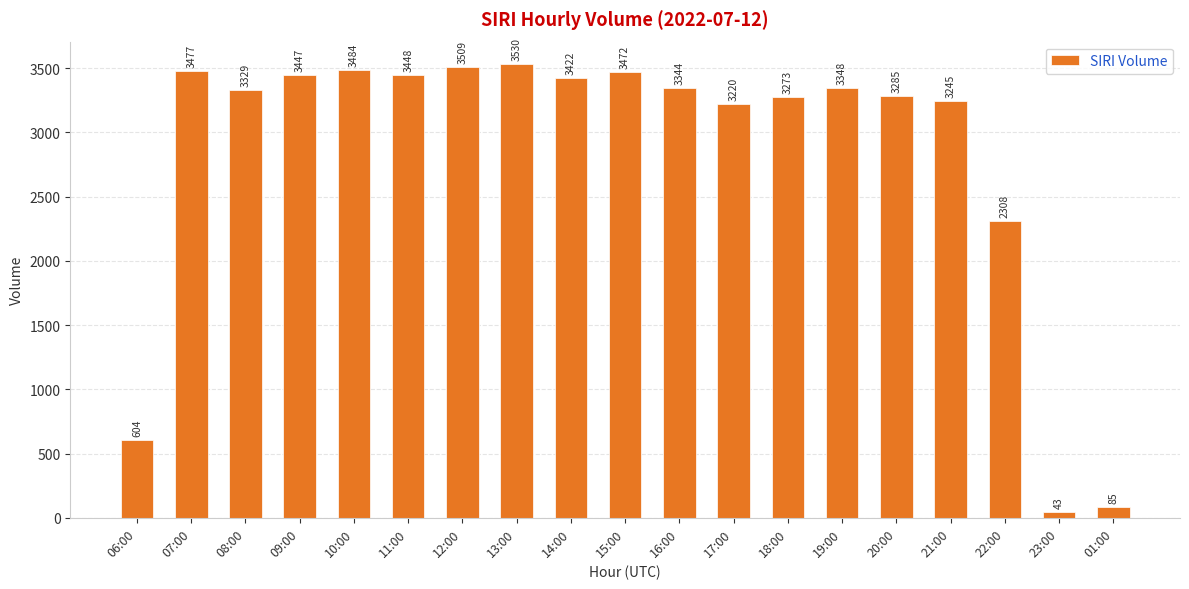

How many categories are shown in the chart?

19